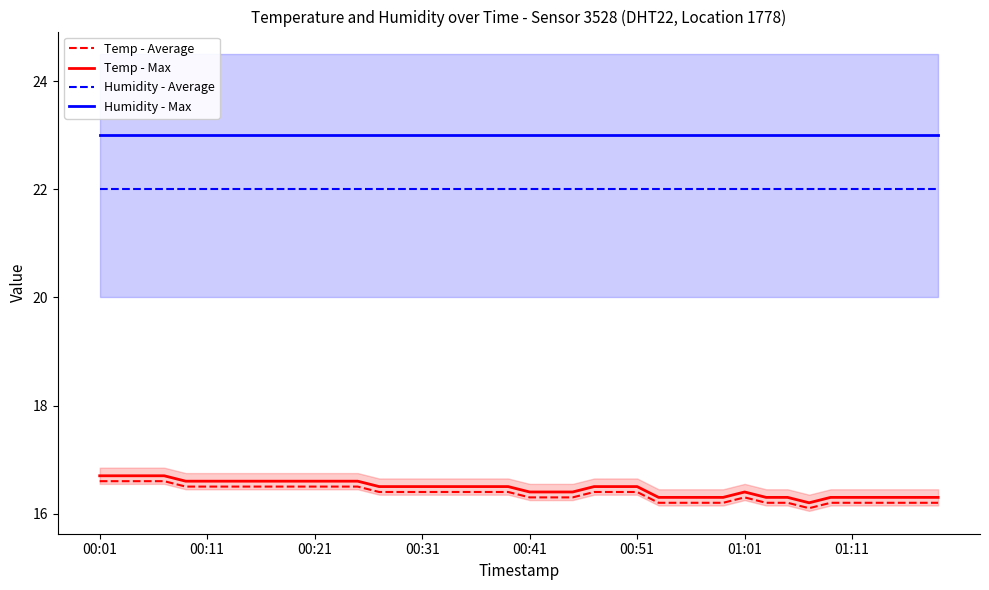

What is the lowest value of the Humidity - Average series?

22.0